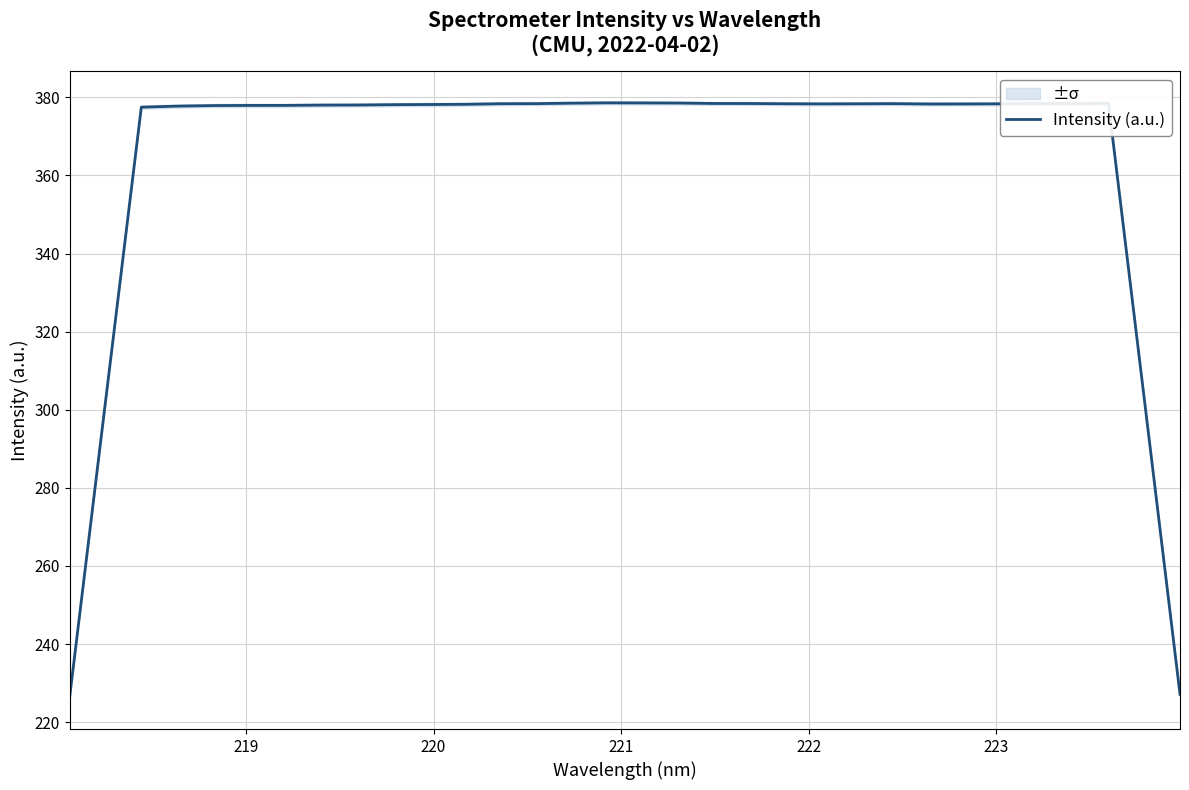

True or false: there are more than 0 points higher than both neighbors.

True